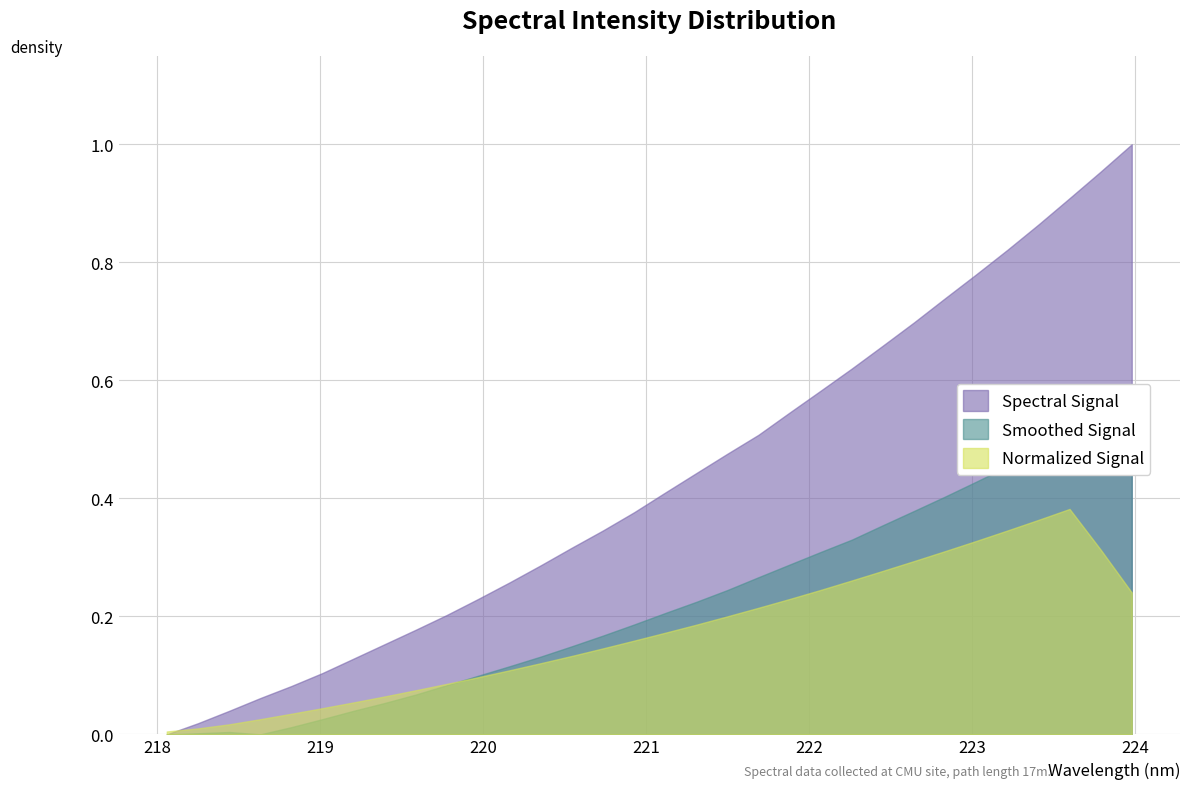

Reading left to right, what are all the values shown in this chart?

0.0	0.0	0.0	0.1	0.1	0.1	0.1	0.2	0.2	0.2	0.2	0.3	0.3	0.3	0.3	0.4	0.4	0.4	0.5	0.5	0.5	0.6	0.6	0.7	0.7	0.7	0.8	0.8	0.9	0.9	1.0	1.0